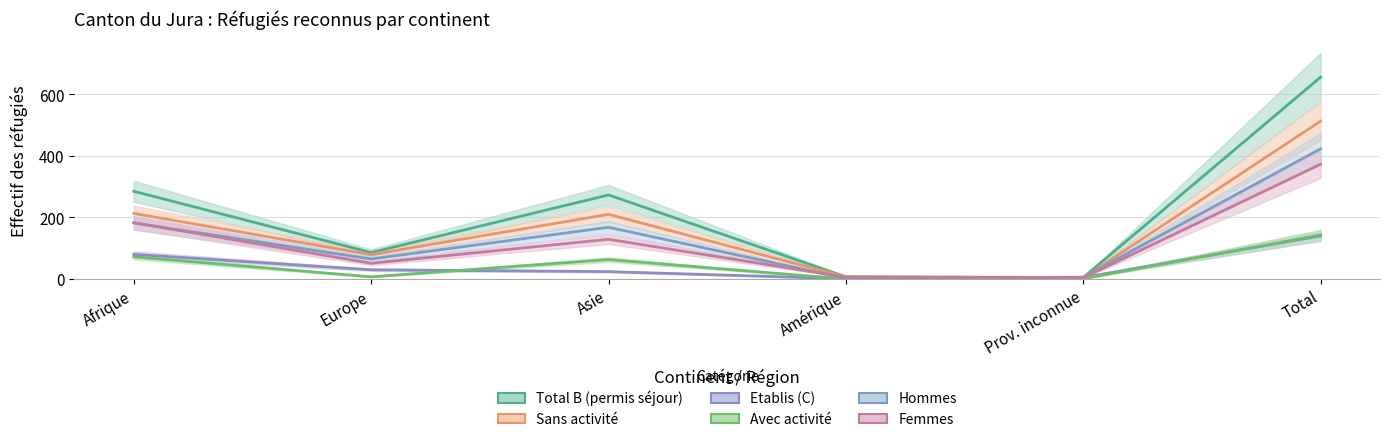

Which series ends up on top after the final intersection of Sans activité and Etablis (C)?

Sans activité